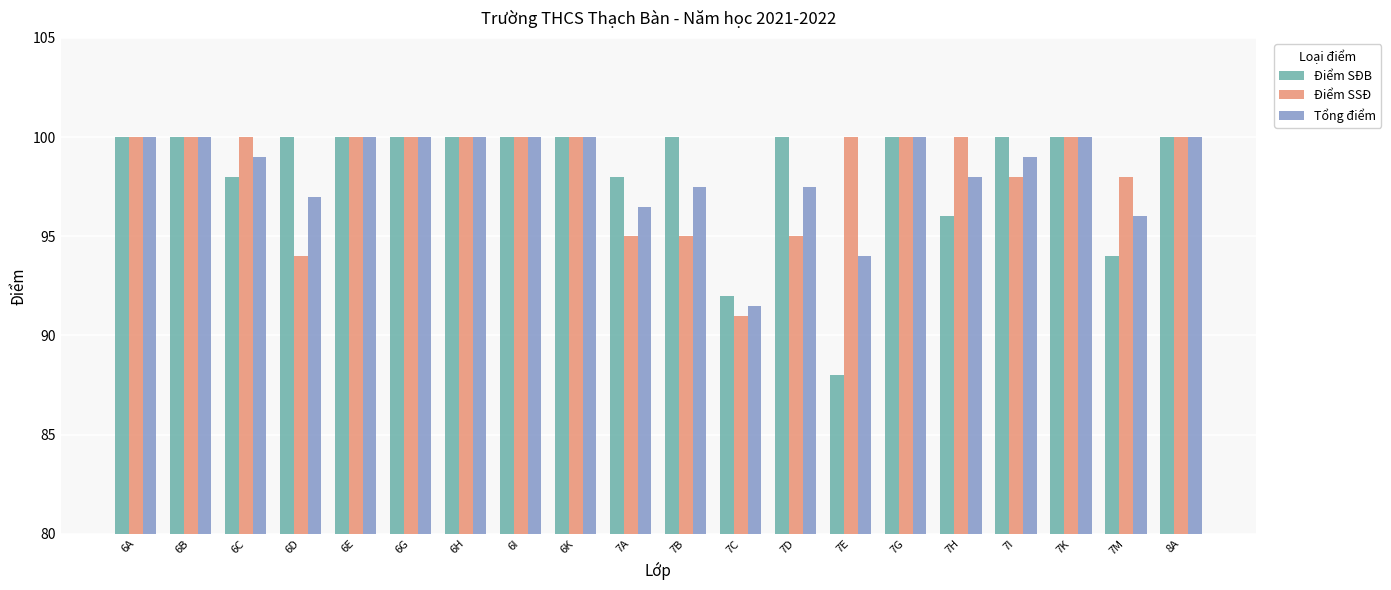

Which category has the lowest value in the Tổng điểm series?

7C